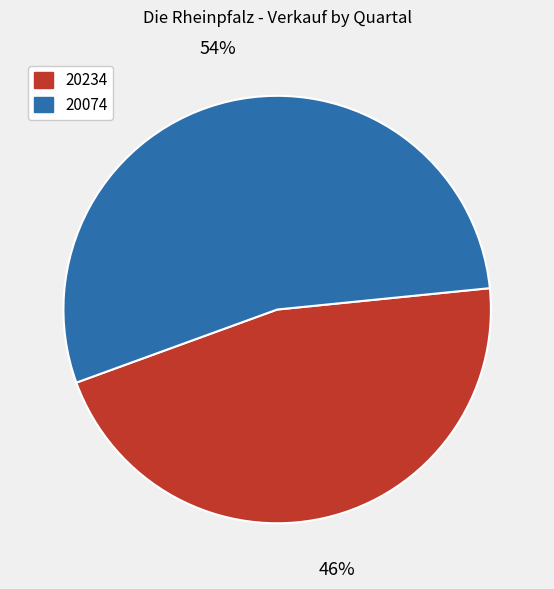

To the nearest percent, what is the difference between the largest and smallest slice percentages?

8%